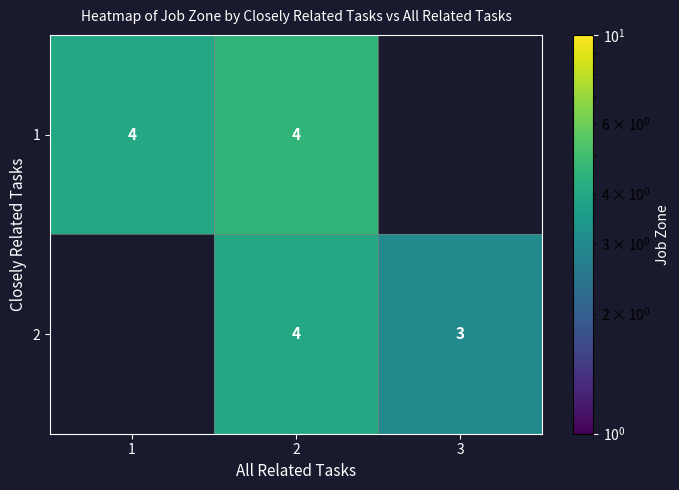

Between 3 and 1, which is larger?

1